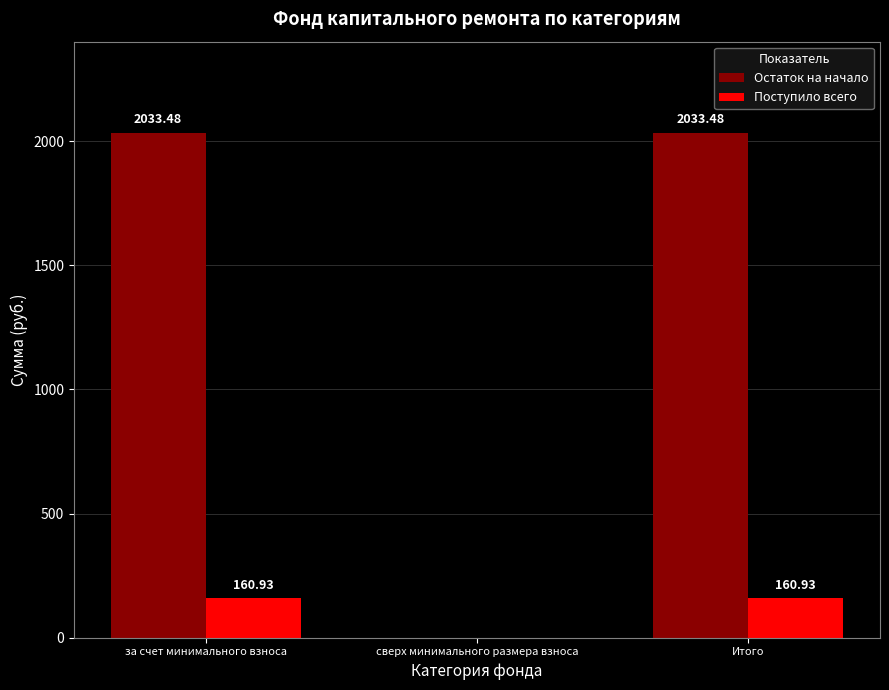

Where is Поступило всего nearest to the value 80?

сверх минимального размера взноса